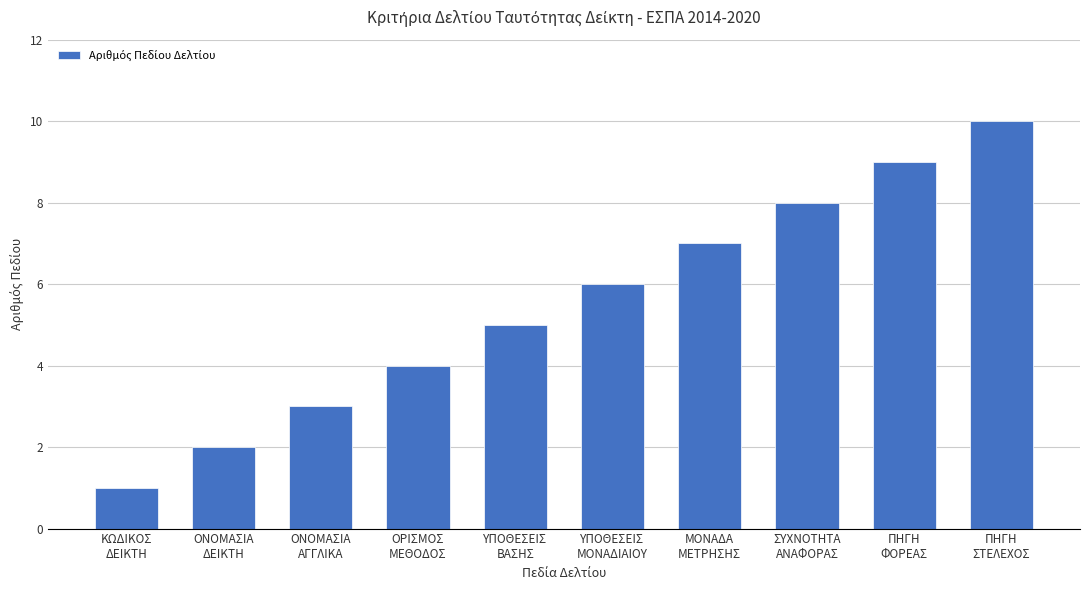

Which label corresponds to the largest value in the chart?

ΠΗΓΗ
ΣΤΕΛΕΧΟΣ